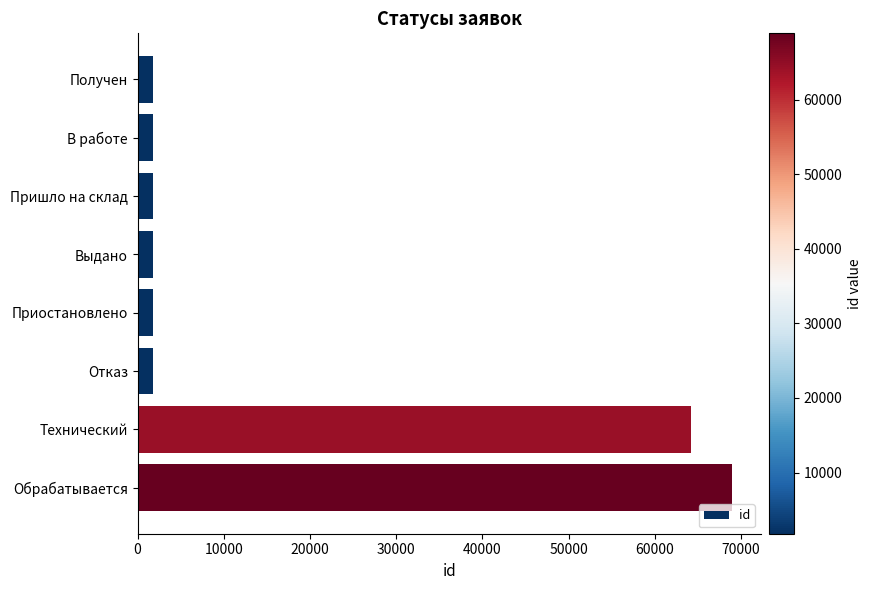

The chart shows a value of 1807 at Приостановлено. True or false?

True